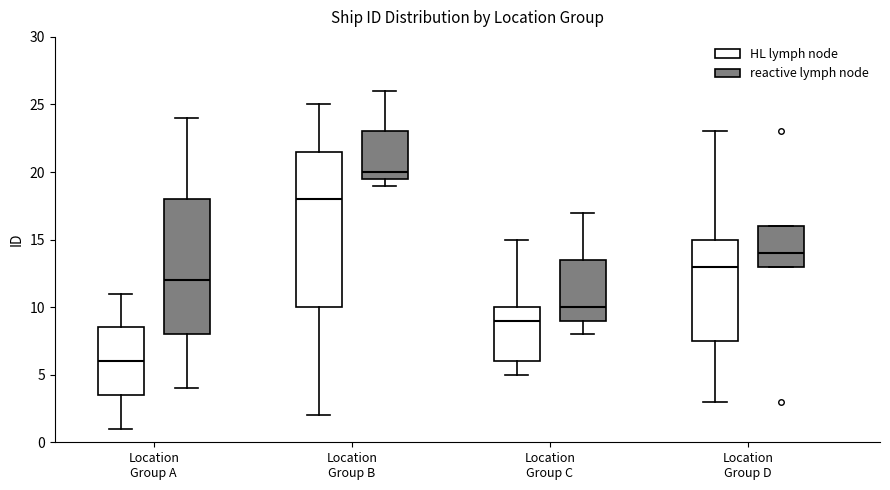

Which box's median line is the highest?

Location Group B (reactive lymph node)